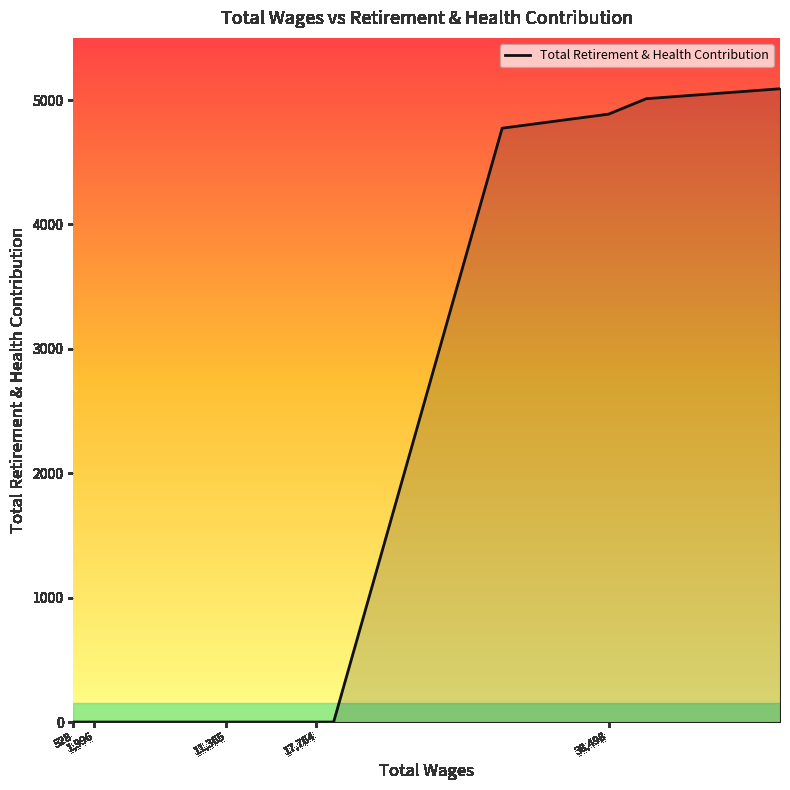

What is the difference between the maximum and second lowest values?

5091